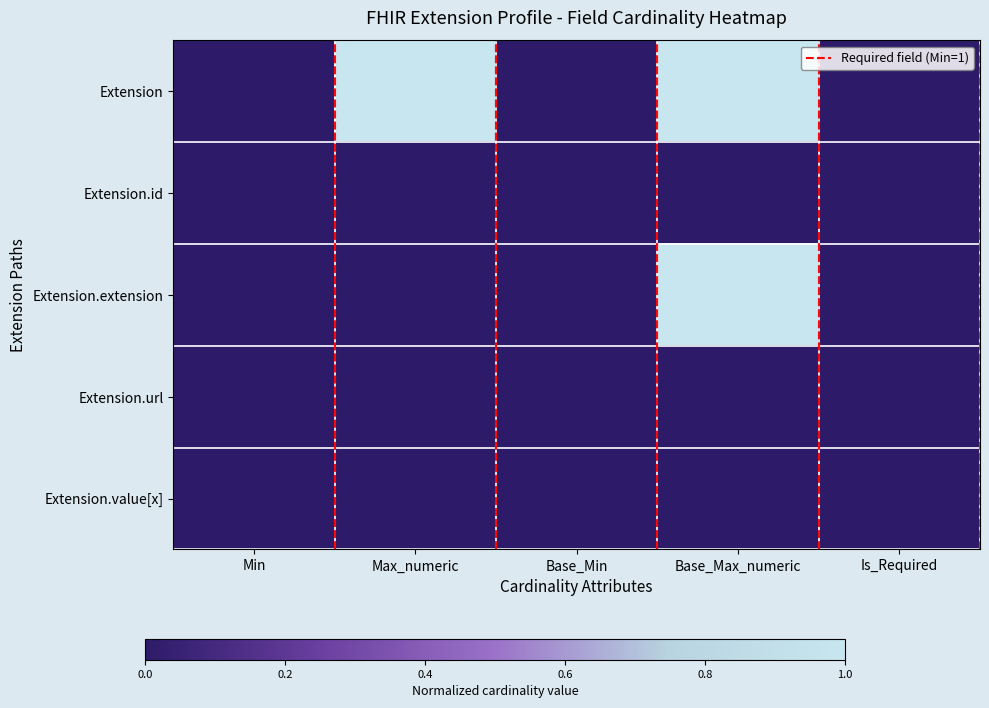

Reading left to right, transcribe all the data shown in this chart.

Extension: Min=0.0	Max_numeric=1.0	Base_Min=0.0	Base_Max_numeric=1.0	Is_Required=0.0
Extension.id: Min=0.0	Max_numeric=0.0	Base_Min=0.0	Base_Max_numeric=0.0	Is_Required=0.0
Extension.extension: Min=0.0	Max_numeric=0.0	Base_Min=0.0	Base_Max_numeric=1.0	Is_Required=0.0
Extension.url: Min=0.0	Max_numeric=0.0	Base_Min=0.0	Base_Max_numeric=0.0	Is_Required=0.0
Extension.value[x]: Min=0.0	Max_numeric=0.0	Base_Min=0.0	Base_Max_numeric=0.0	Is_Required=0.0